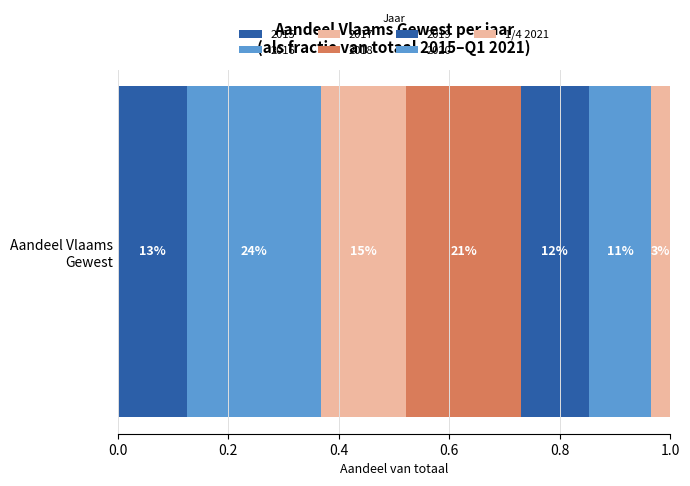

What position from the left is 1/4 2021?

7